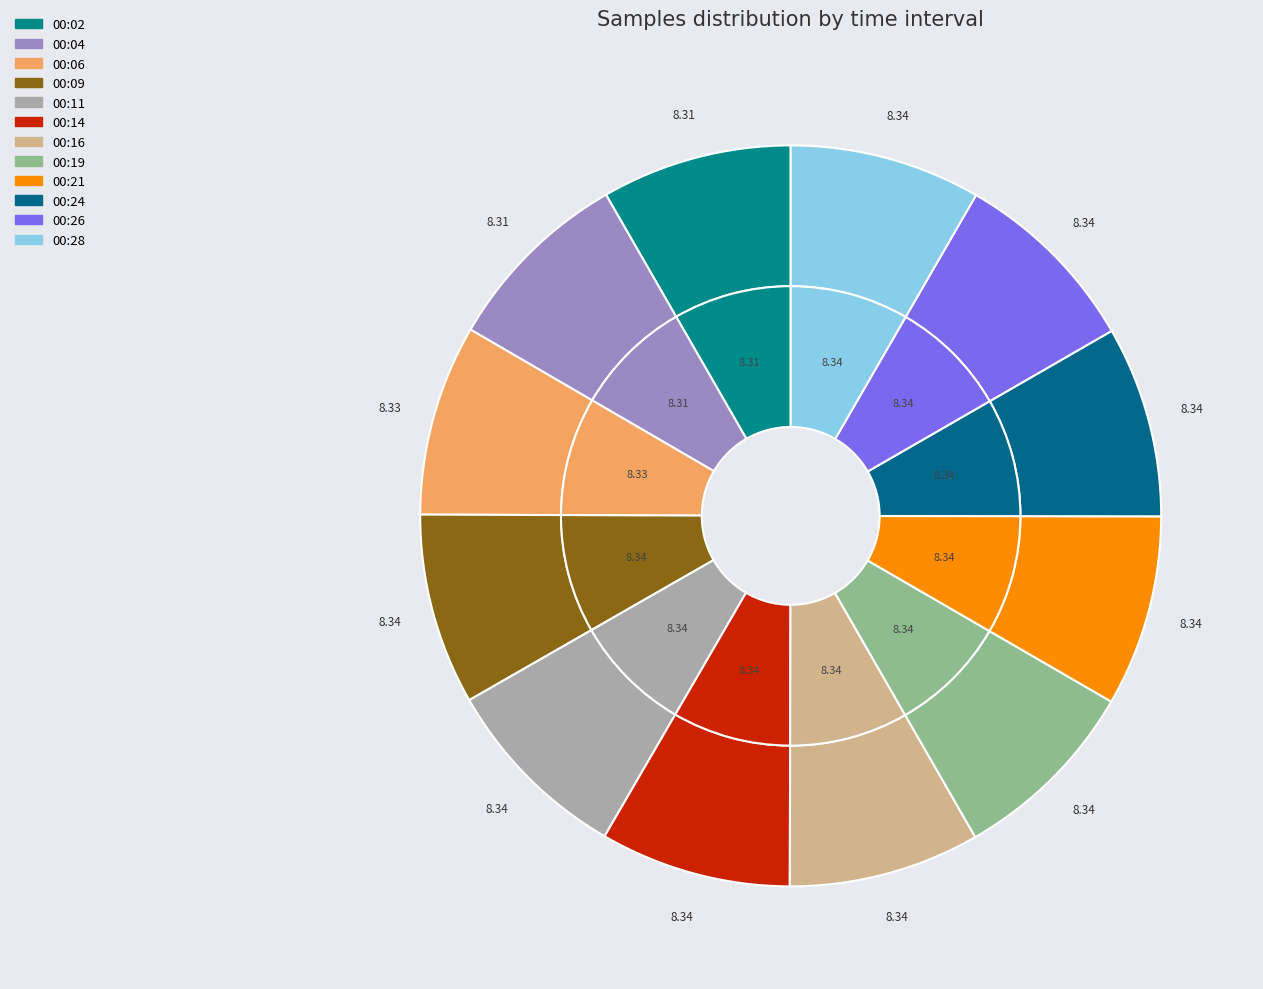

Is there a majority slice in this chart?

No